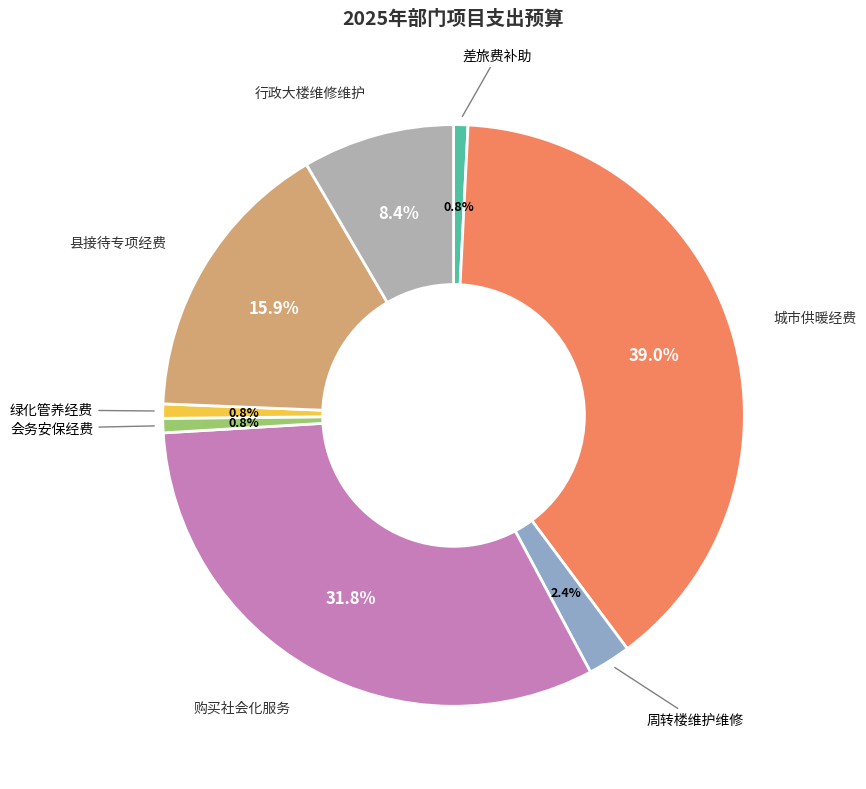

Does 会务安保经费 represent more than half of the total?

No